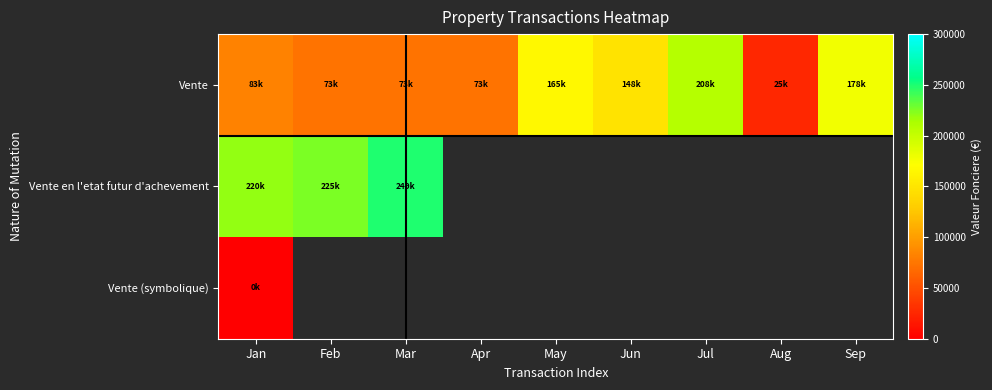

Which has a higher value, May or Aug?

May